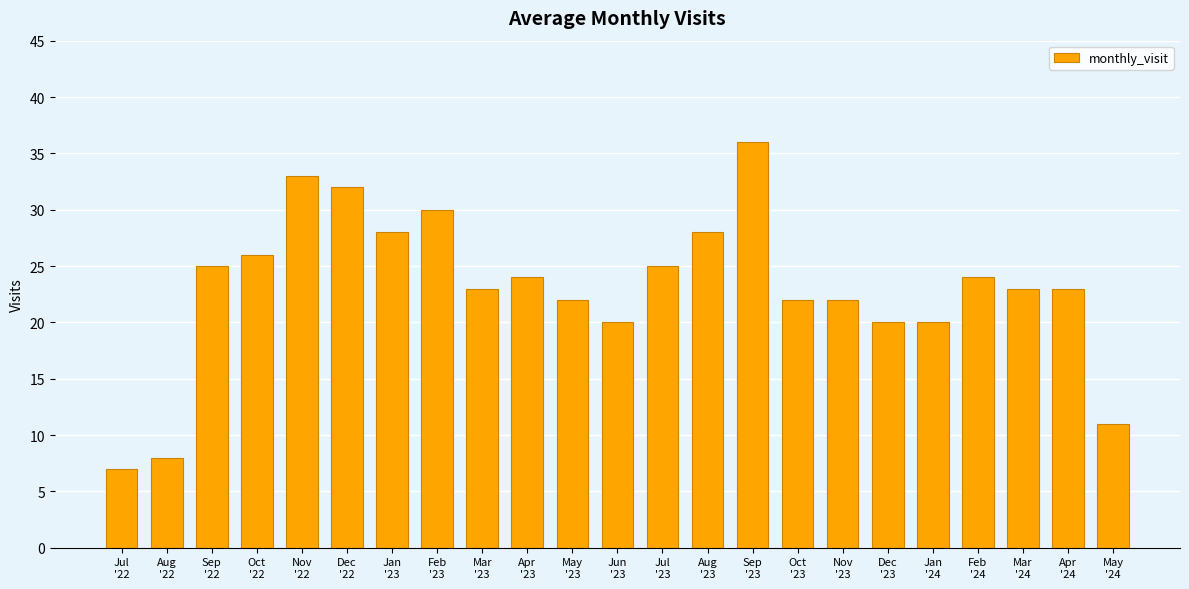

Reading left to right, list all the values displayed in this chart.

Jul
'22=7	Aug
'22=8	Sep
'22=25	Oct
'22=26	Nov
'22=33	Dec
'22=32	Jan
'23=28	Feb
'23=30	Mar
'23=23	Apr
'23=24	May
'23=22	Jun
'23=20	Jul
'23=25	Aug
'23=28	Sep
'23=36	Oct
'23=22	Nov
'23=22	Dec
'23=20	Jan
'24=20	Feb
'24=24	Mar
'24=23	Apr
'24=23	May
'24=11